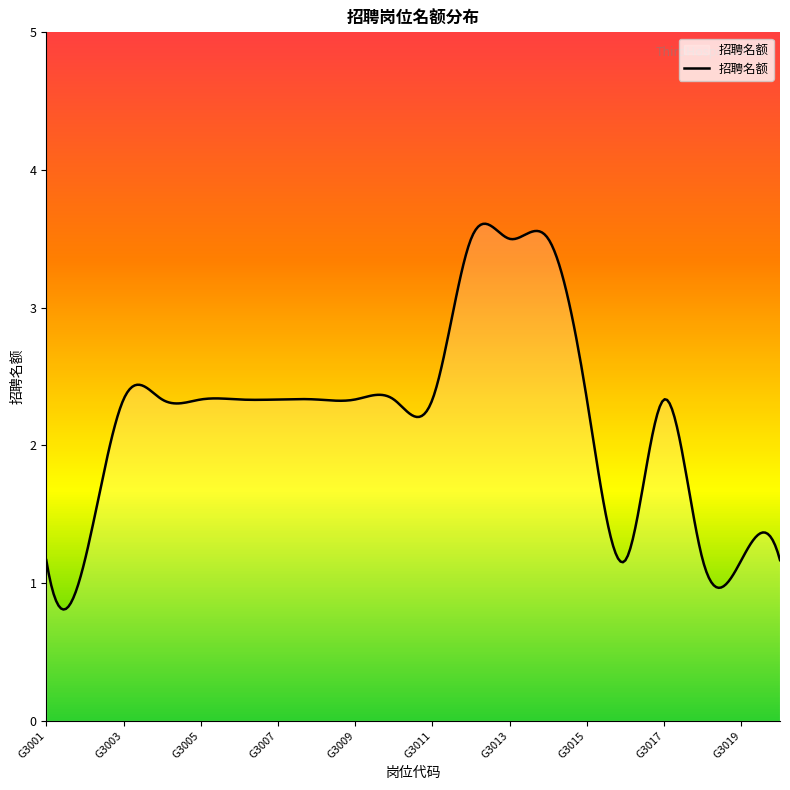

What is the greatest value displayed?

3.6